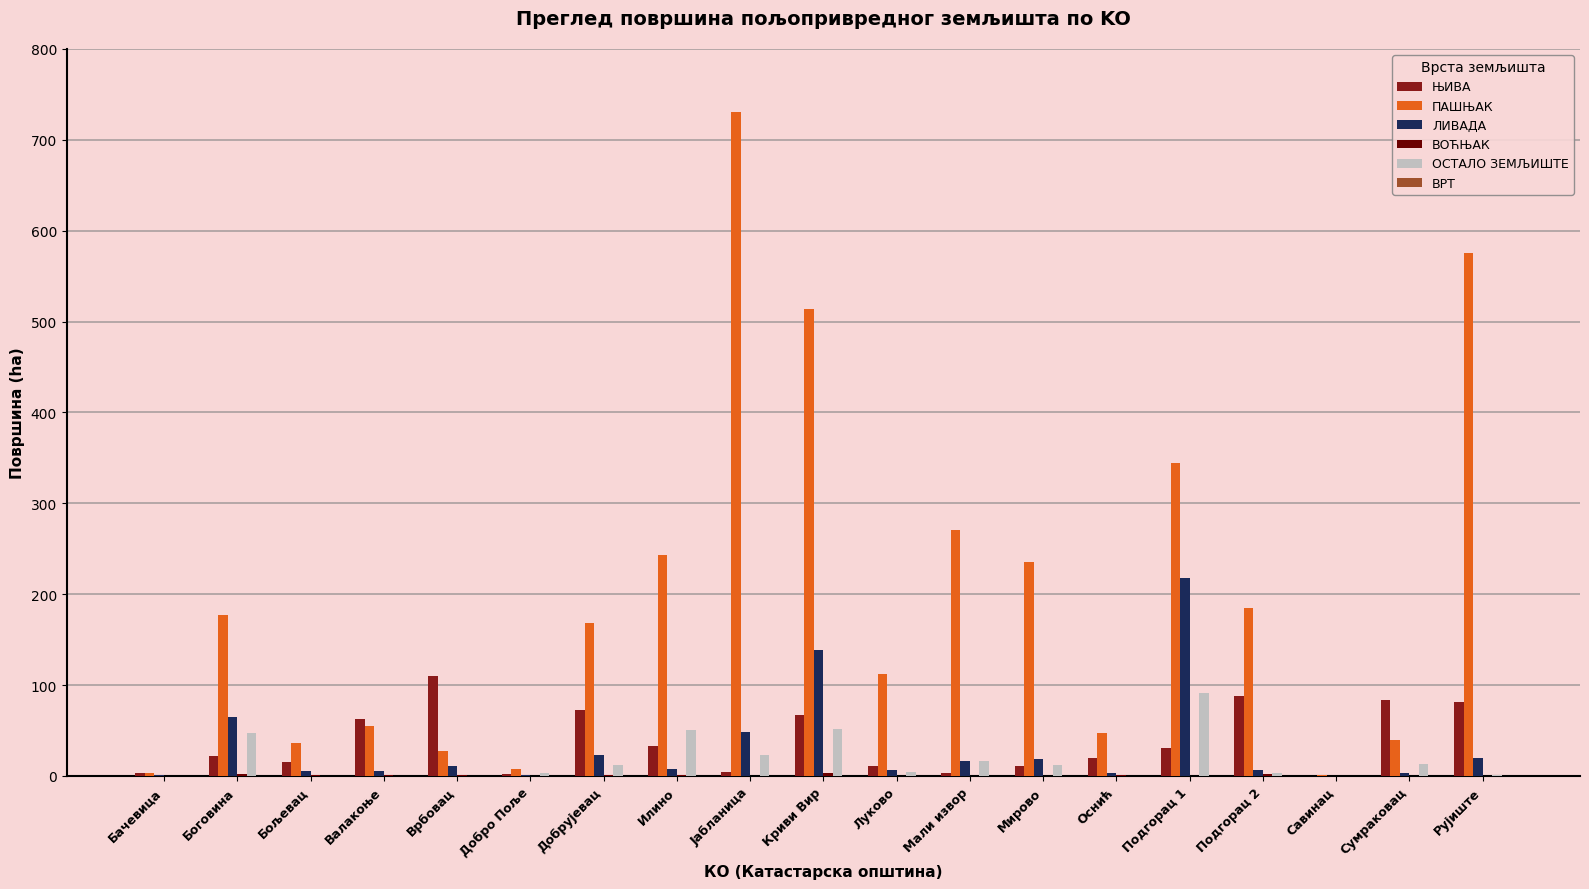

What is the sum of all ПАШЊАК values?

3774.2